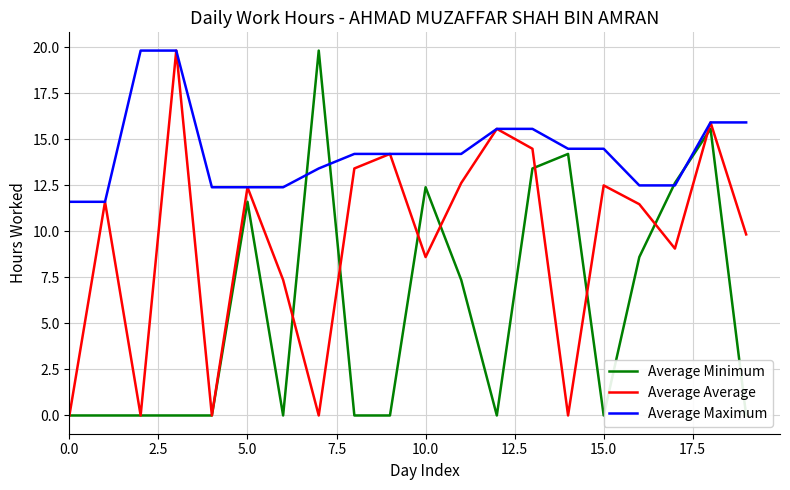

The Average Average series shows 8.6 at 10.0. True or false?

True